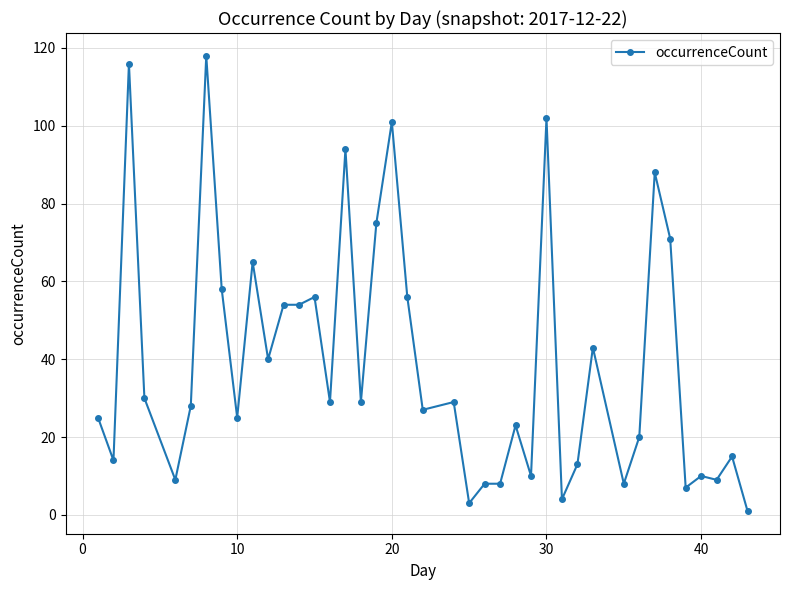

True or false: there are more than 2 points higher than both neighbors.

True